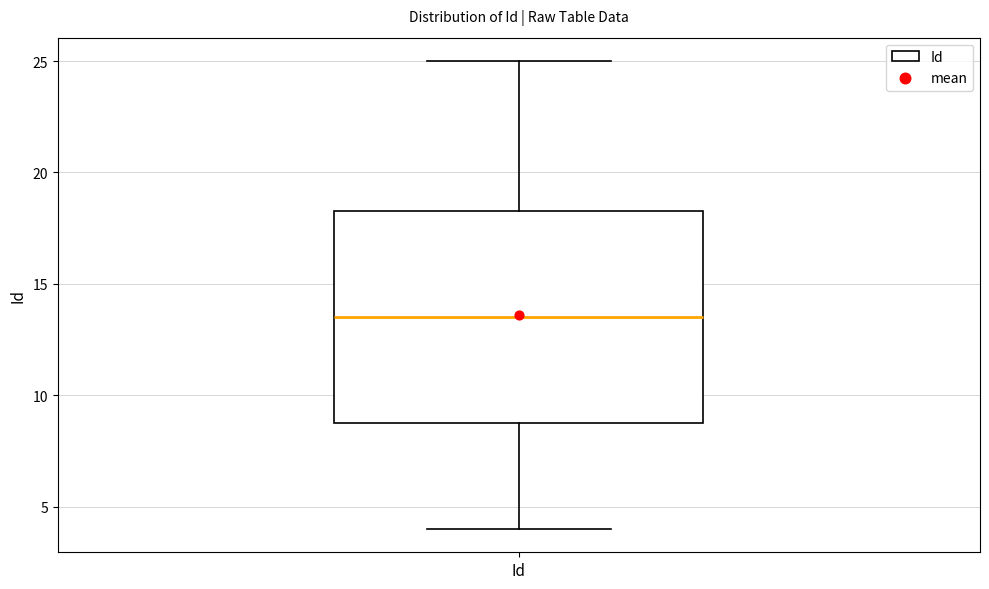

Transcribe this box plot: give where the median line is, the range the box spans, and where the two whiskers end, as read against the y-axis. The values are not printed on the chart, so give them approximately, as read against the axis.

median 13.5, box 9.0 to 18.5, whiskers 4.0 to 25.0